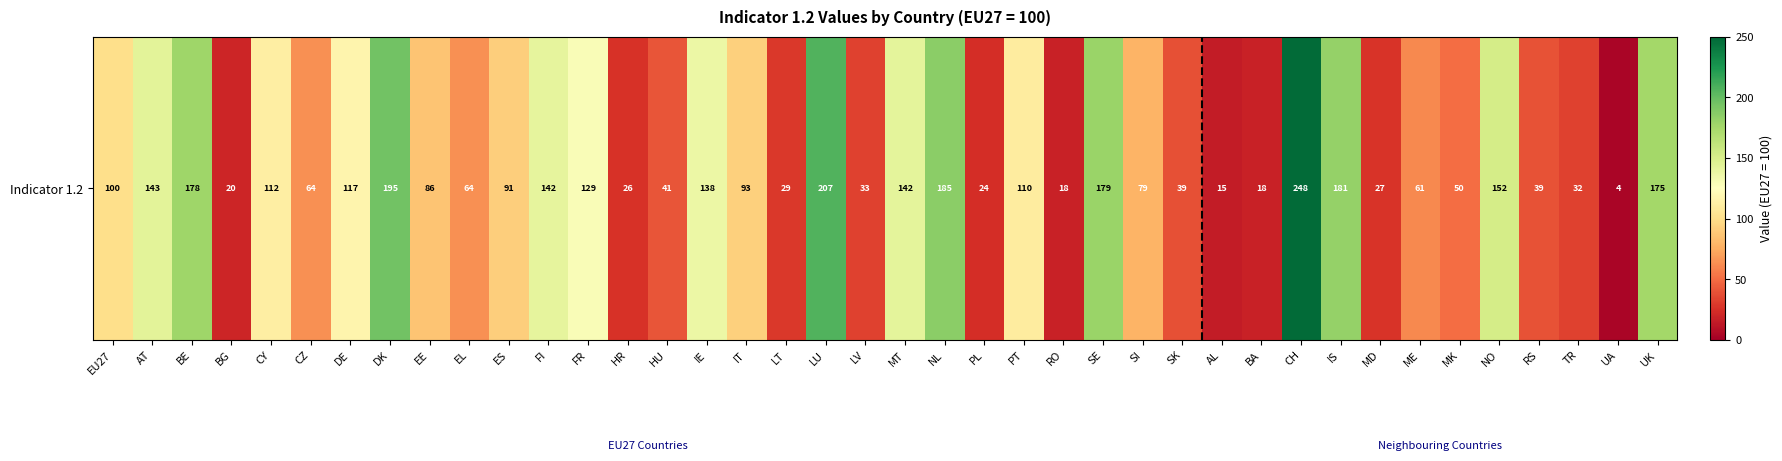

What is the ratio of the value at PT to the value at PL?

4.6